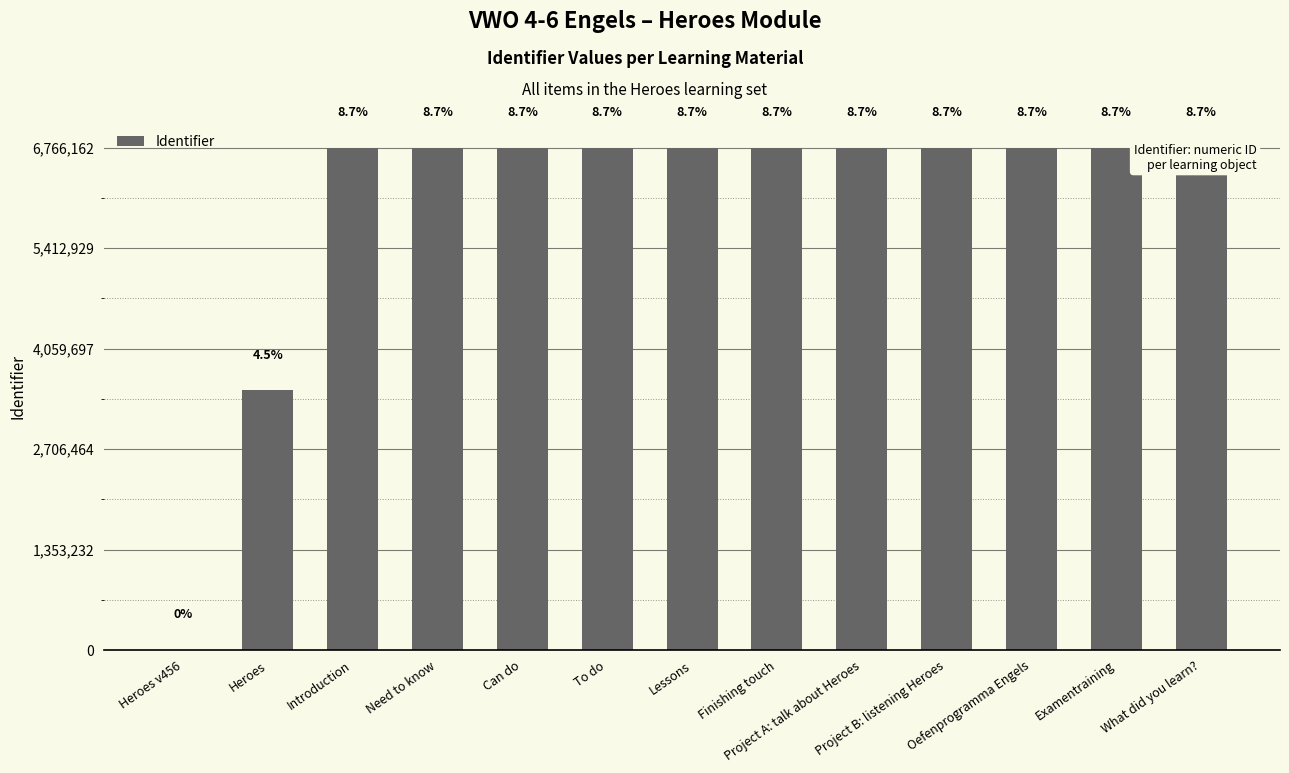

What is the sum of the values at Need to know and To do?

13532290